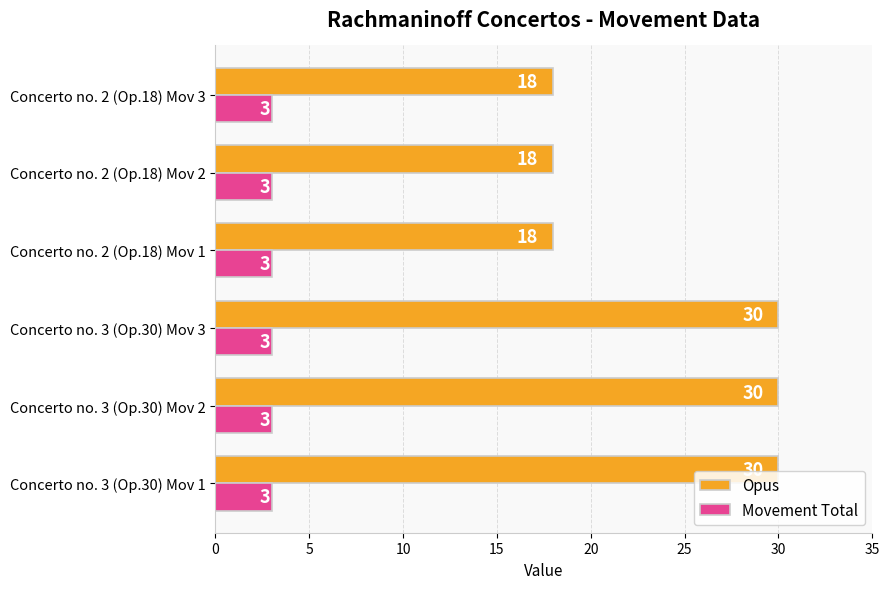

Which series has the largest range (max minus min)?

Opus